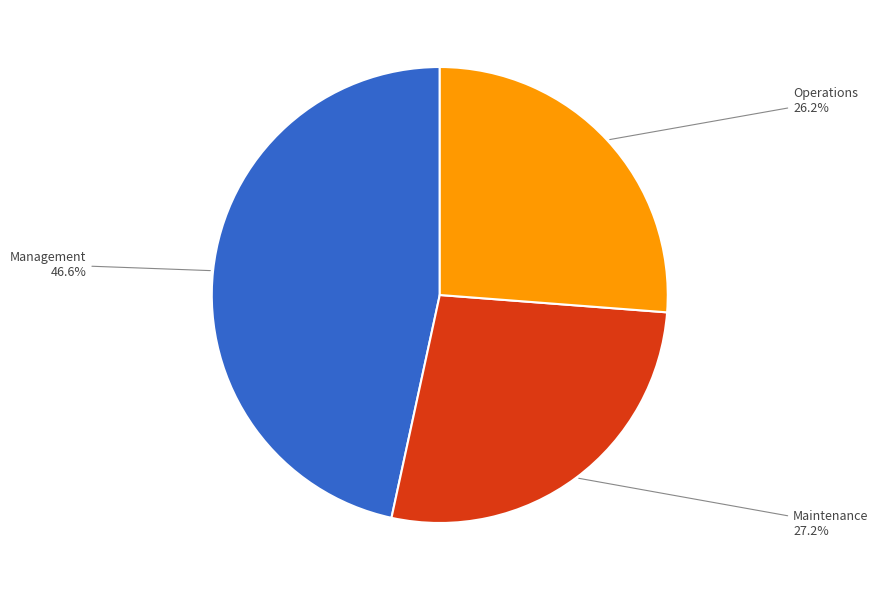

How many slices are in this pie chart?

3